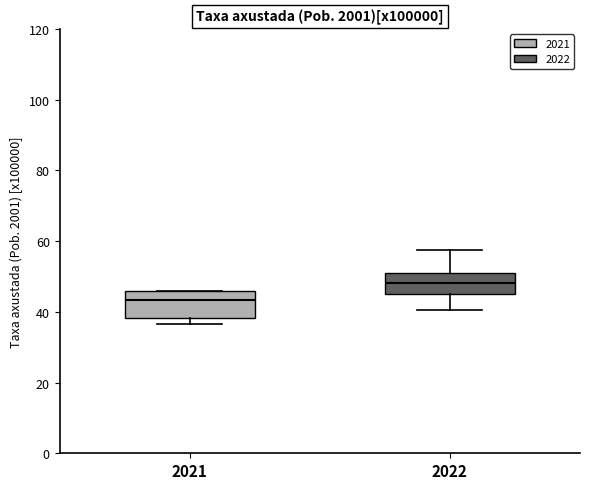

Where does the median line of the box at x = 2021 sit on the y-axis? The values are not printed on the chart, so give them approximately, as read against the axis.

44